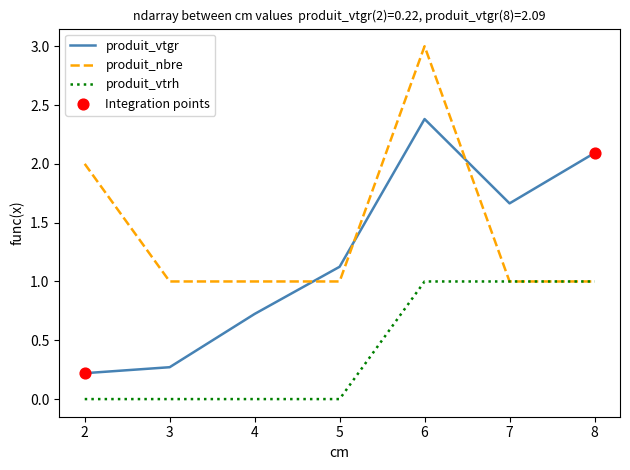

Is the value of produit_vtgr at 4 greater than the value of produit_vtrh at 3?

Yes